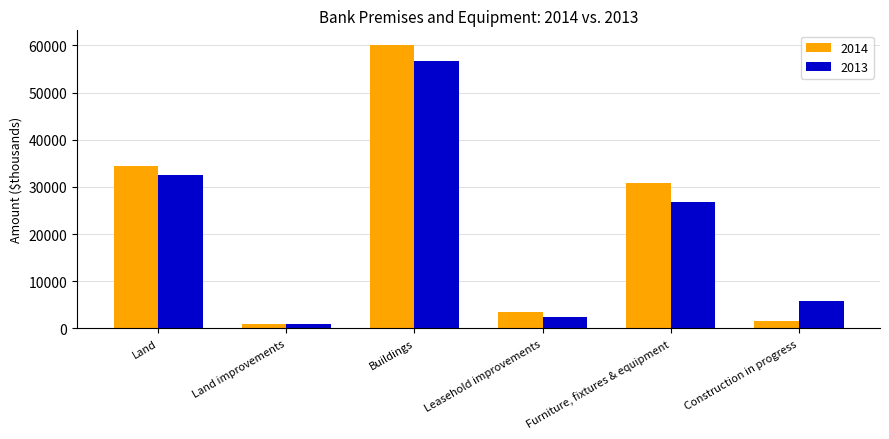

Reading left to right, extract all data points from this chart.

2014: 34387	949	60168	3520	30906	1587
2013: 32591	864	56651	2450	26749	5828